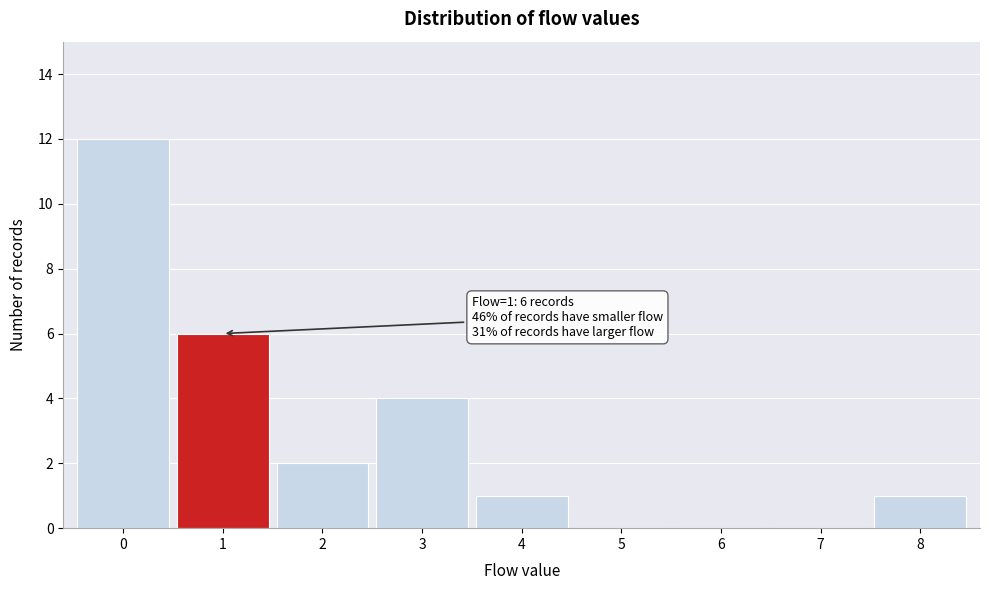

Which range on the x-axis has the tallest bar?

-0.5 to 0.5